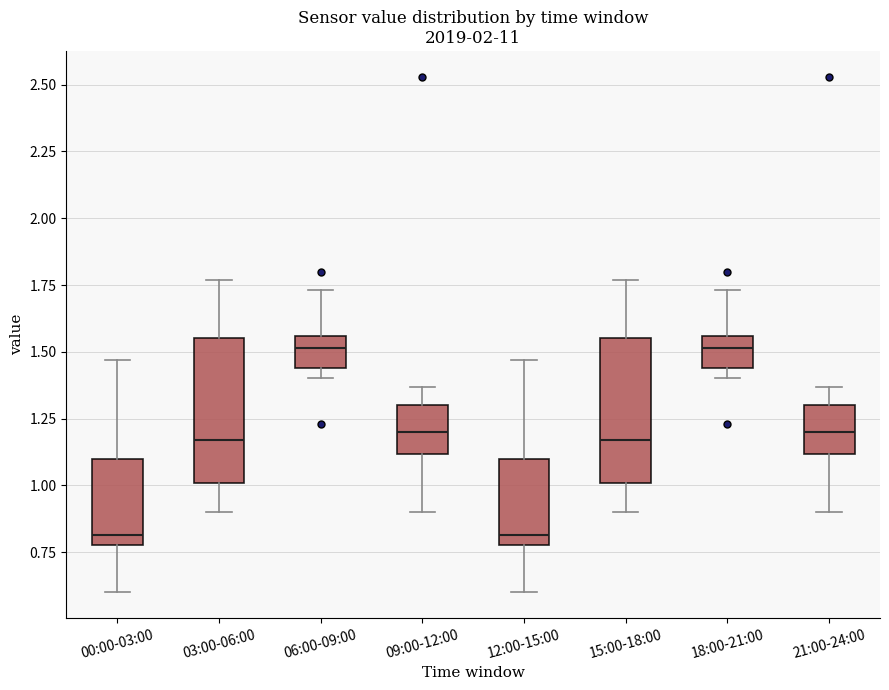

Reading left to right, transcribe this box plot: for each box, give where its median line is, the range the box spans, and where its two whiskers end, as read against the y-axis. The values are not printed on the chart, so give them approximately, as read against the axis.

00:00-03:00: median 0.80 (just above the box's lower edge), box 0.80 to 1.10, whiskers 0.60 to 1.45
03:00-06:00: median 1.15, box 1.00 to 1.55, whiskers 0.90 to 1.75
06:00-09:00: median 1.50, box 1.45 to 1.55, whiskers 1.40 to 1.75
09:00-12:00: median 1.20, box 1.10 to 1.30, whiskers 0.90 to 1.35
12:00-15:00: median 0.80 (just above the box's lower edge), box 0.80 to 1.10, whiskers 0.60 to 1.45
15:00-18:00: median 1.15, box 1.00 to 1.55, whiskers 0.90 to 1.75
18:00-21:00: median 1.50, box 1.45 to 1.55, whiskers 1.40 to 1.75
21:00-24:00: median 1.20, box 1.10 to 1.30, whiskers 0.90 to 1.35